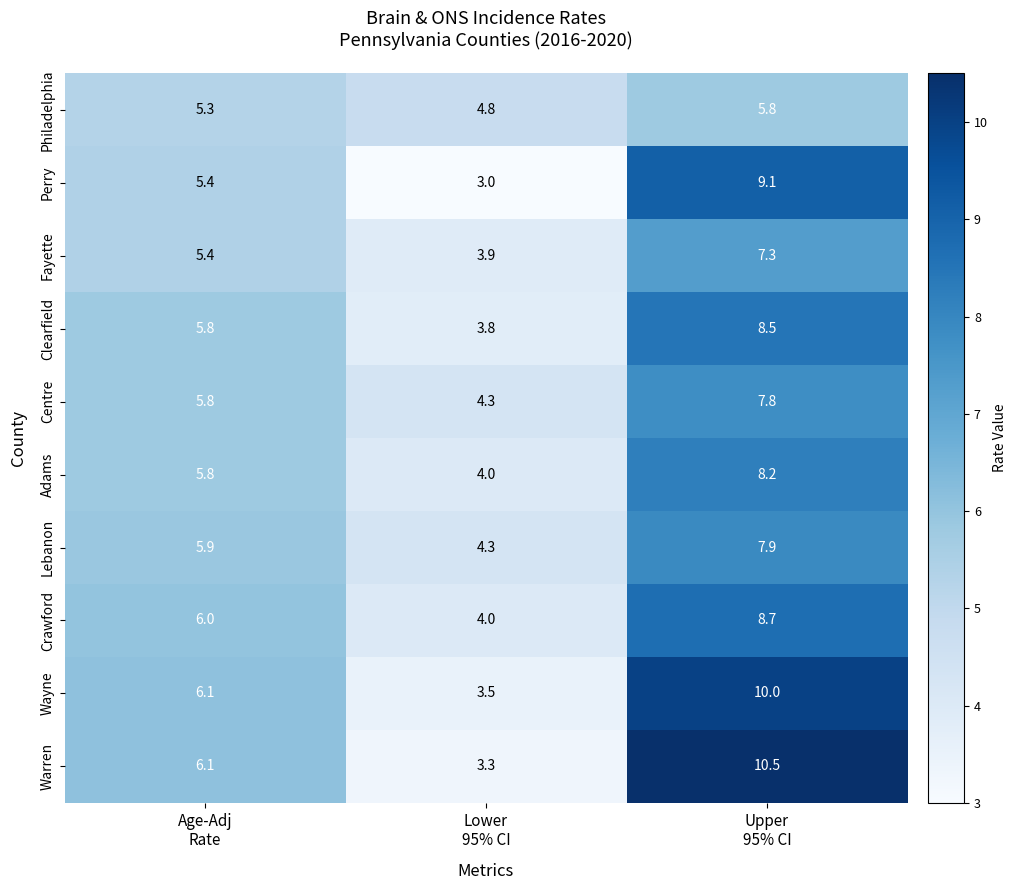

What is the spread (max minus min) of values at Upper
95% CI?

4.7